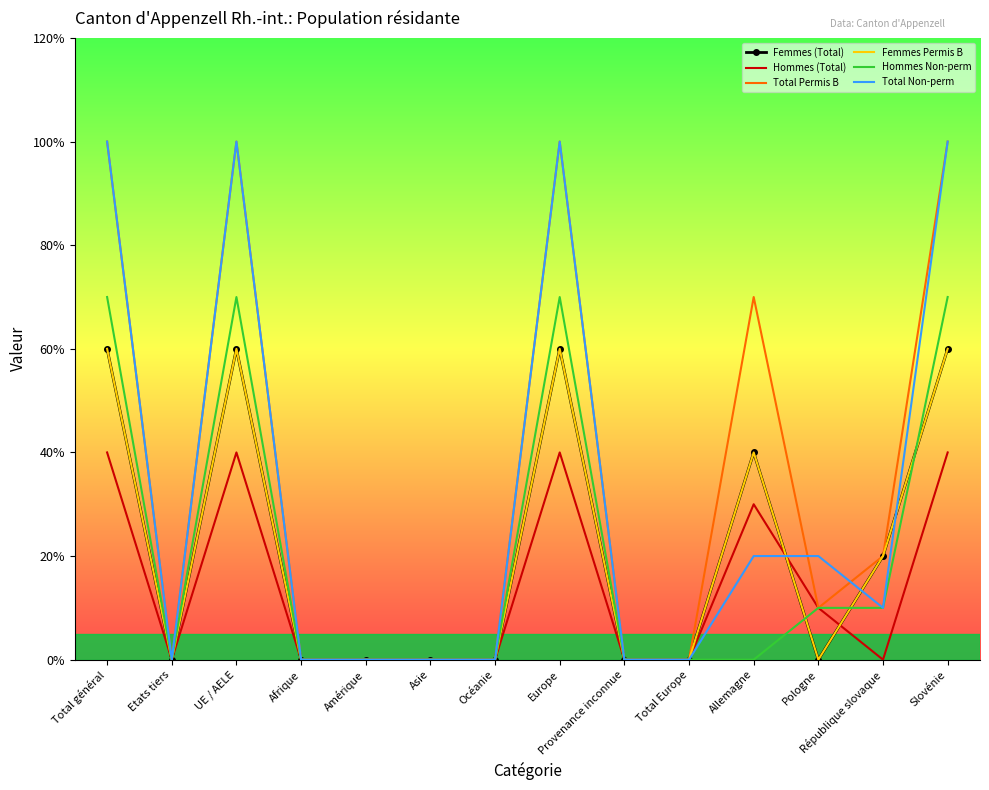

Which label corresponds to the largest value in the chart?

Total général